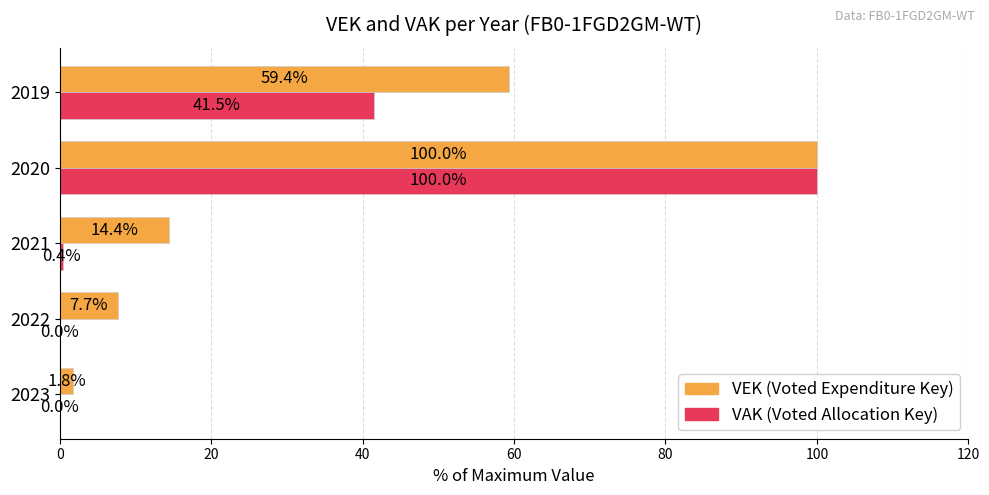

Count the number of categories in the chart.

5